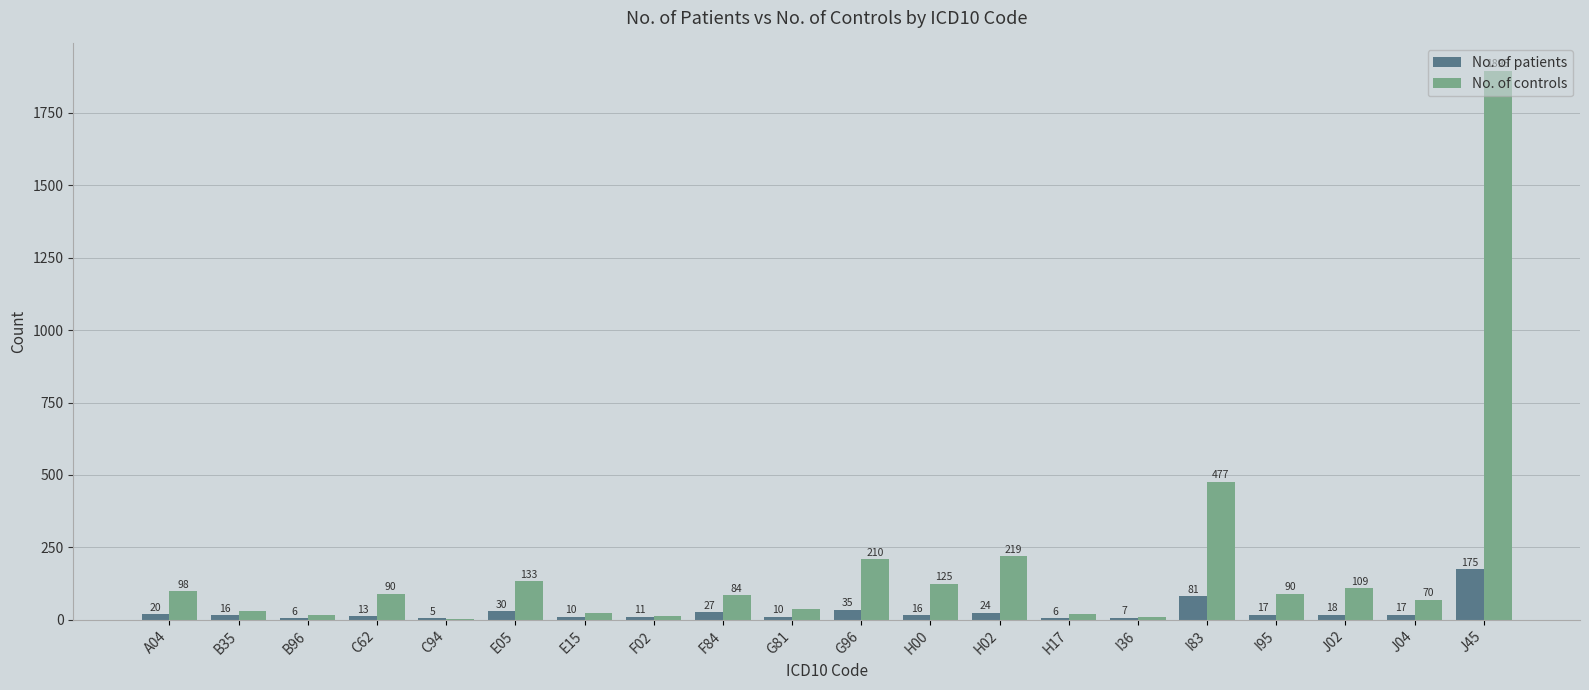

The No. of patients series shows 10 at G81. True or false?

True